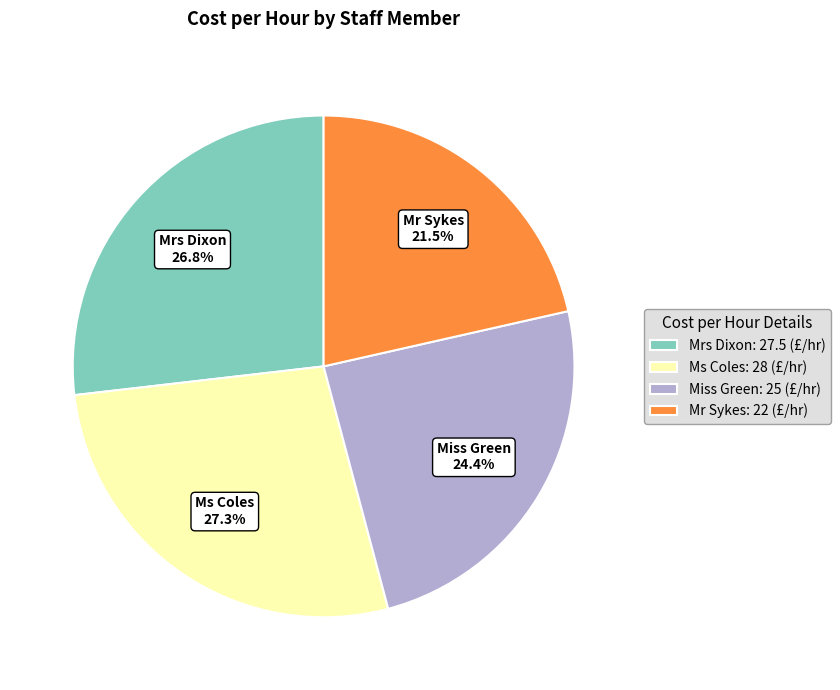

To the nearest percent, what percentage of the pie is Miss Green?

24%